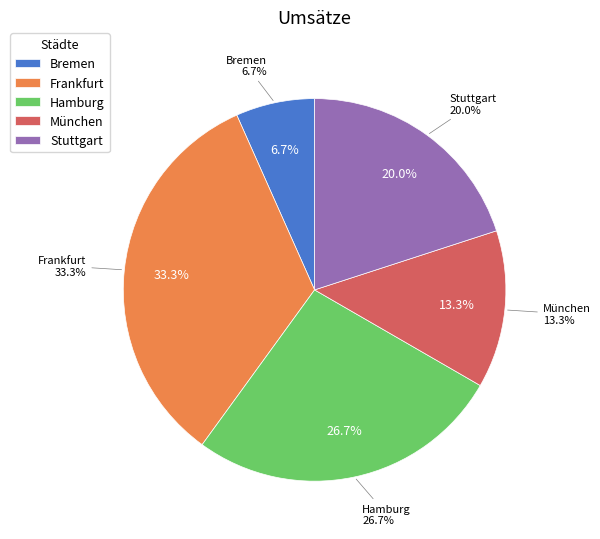

Count the number of slices in the pie.

5